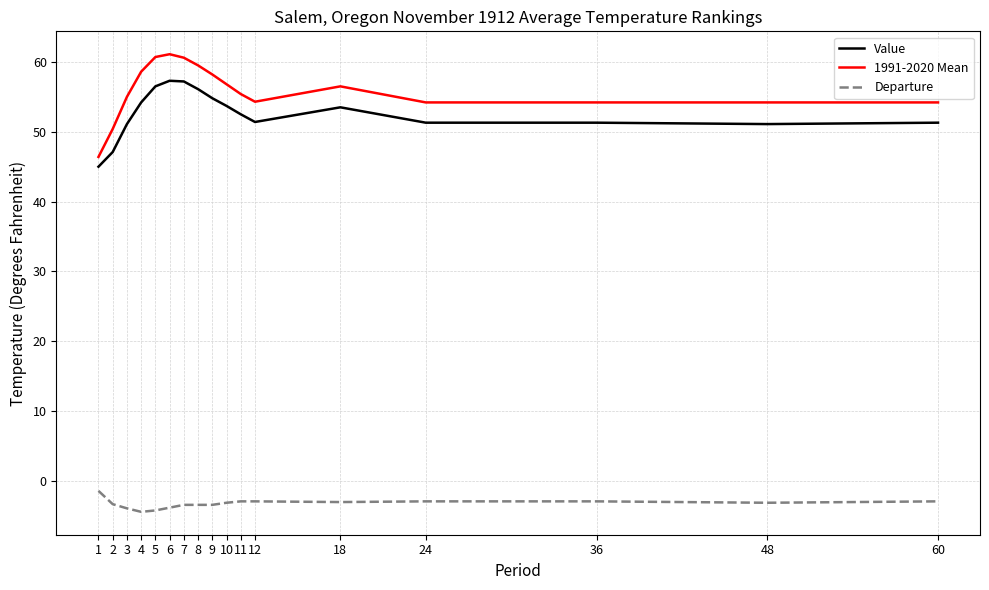

What is the spread (max minus min) of values at 24?

57.1